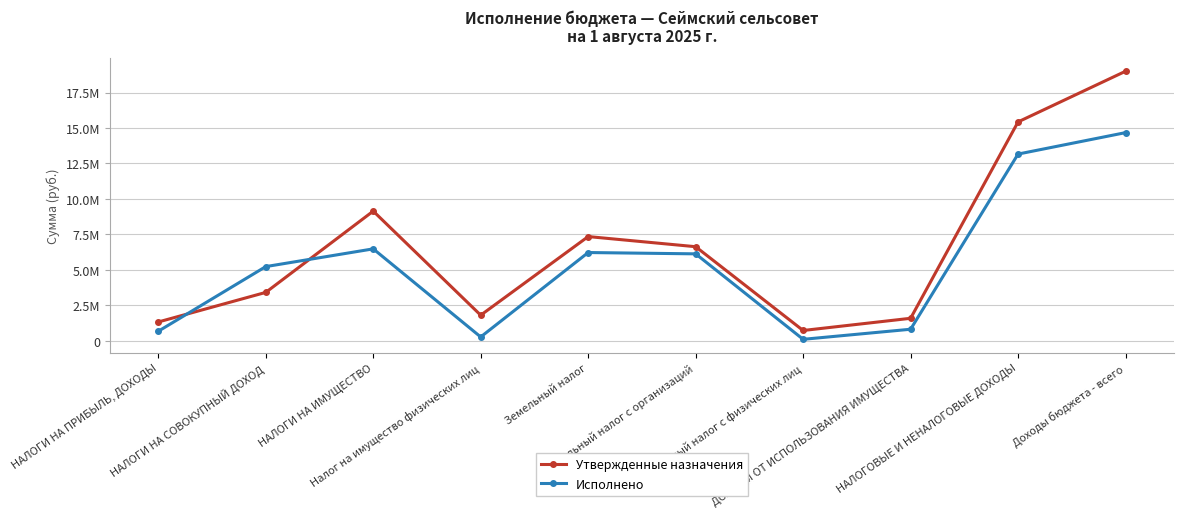

Which series has the largest total across all categories?

Утвержденные назначения